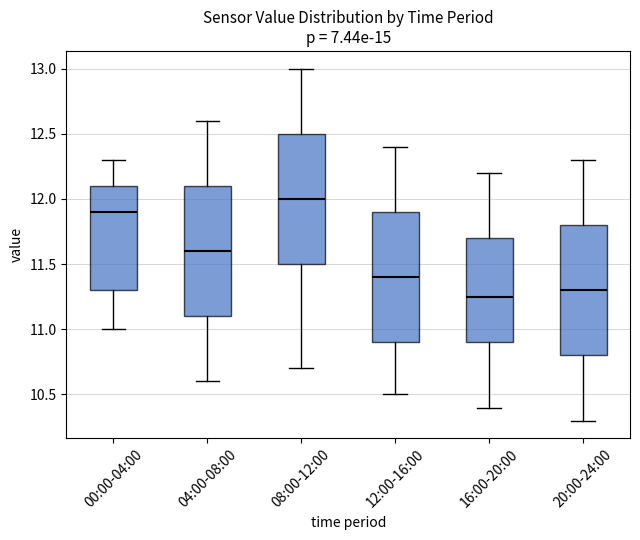

Which box's median line is the lowest?

16:00-20:00